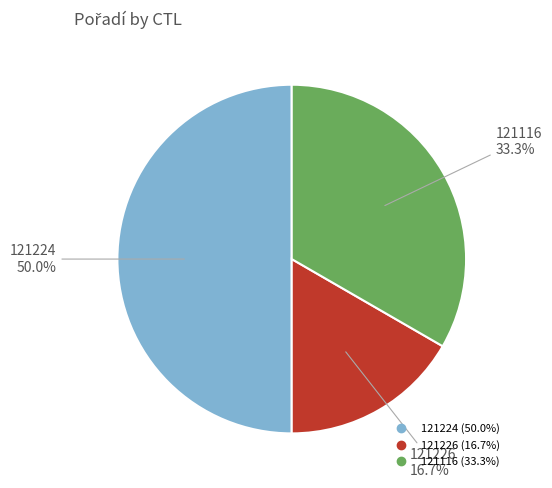

Between 121116 and 121224, which is larger?

121224